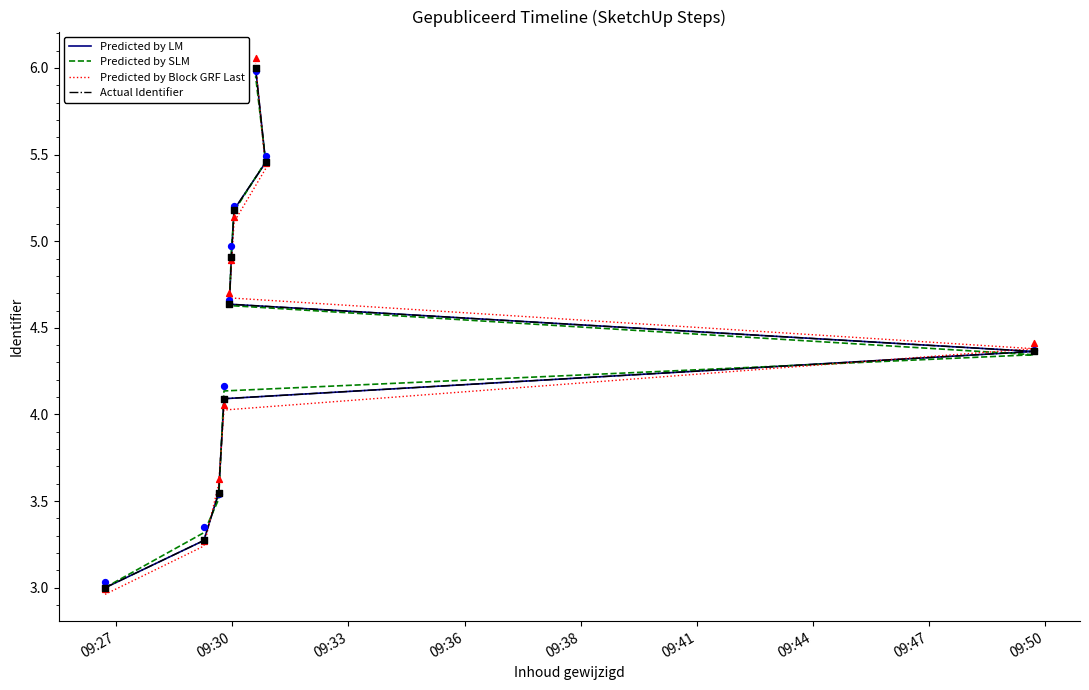

Is the value of Predicted by Block GRF Last at 09:36 greater than the value of Predicted by LM at 09:47?

No